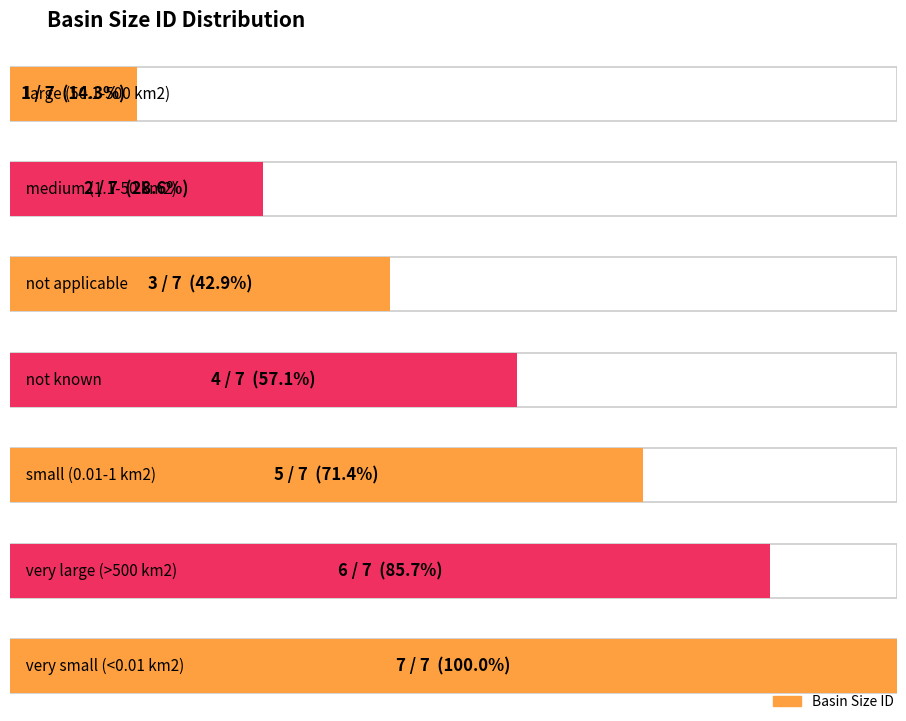

Reading left to right, transcribe all the data shown in this chart.

large (50.1-500 km2)=1	medium (1.1-50 km2)=2	not applicable=3	not known=4	small (0.01-1 km2)=5	very large (>500 km2)=6	very small (<0.01 km2)=7